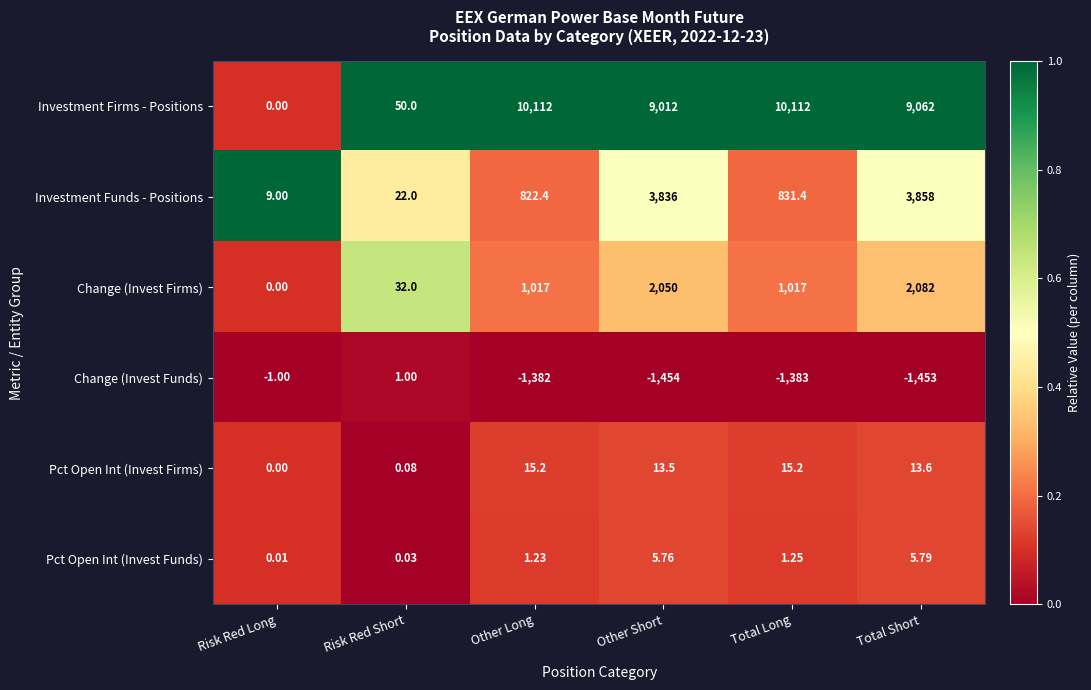

Which category has the lowest value across all series?

Other Short